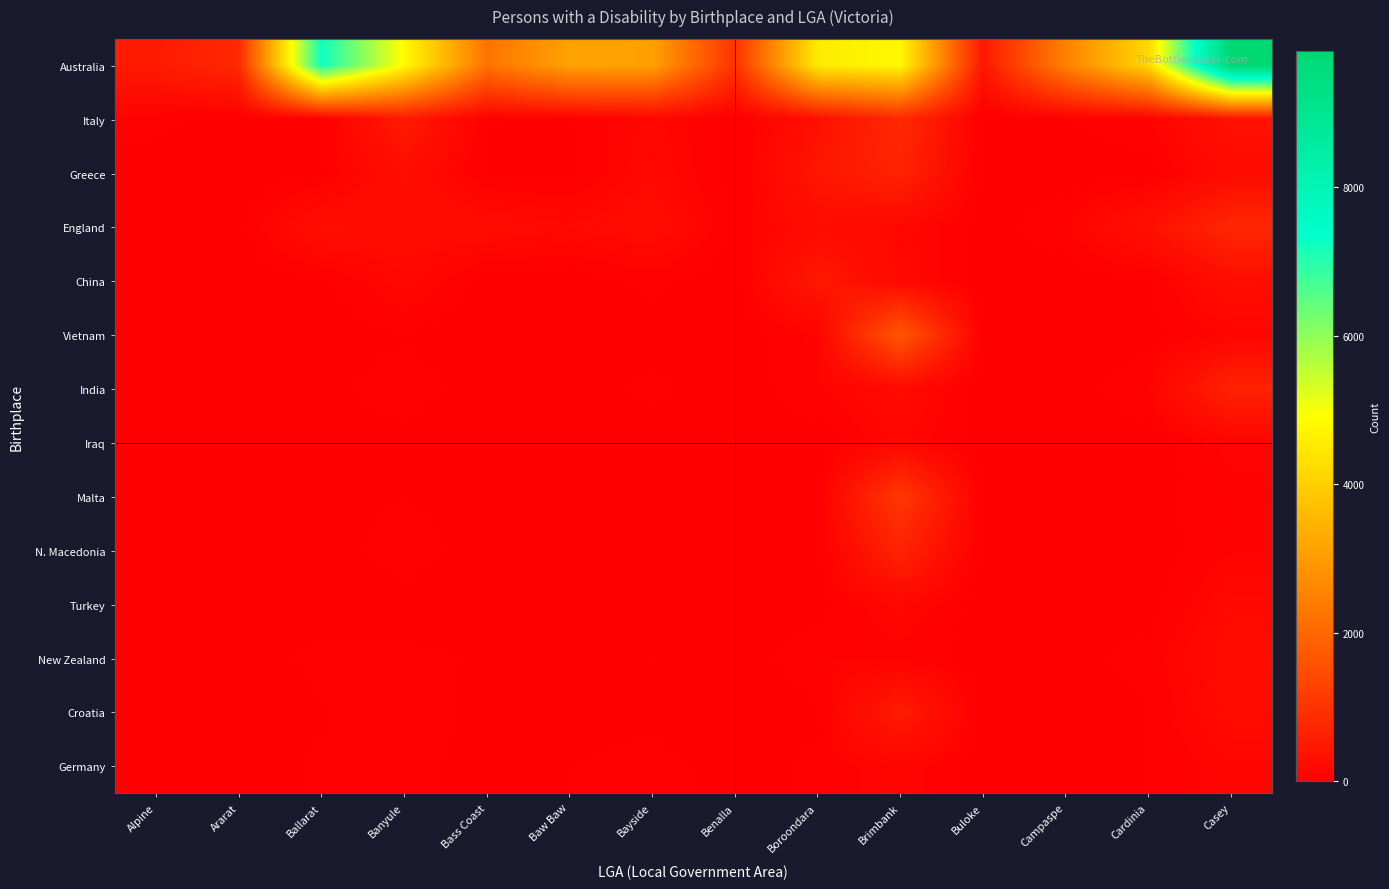

Reading left to right, extract all data points from this chart.

Australia: Alpine=533	Ararat=807	Ballarat=7241	Banyule=4833	Bass Coast=2236	Baw Baw=3134	Bayside=3108	Benalla=989	Boroondara=4551	Brimbank=4782	Buloke=454	Campaspe=2515	Cardinia=4183	Casey=9841
Italy: Alpine=59	Ararat=4	Ballarat=37	Banyule=526	Bass Coast=41	Baw Baw=35	Bayside=157	Benalla=9	Boroondara=334	Brimbank=816	Buloke=0	Campaspe=36	Cardinia=77	Casey=371
Greece: Alpine=0	Ararat=0	Ballarat=21	Banyule=286	Bass Coast=20	Baw Baw=11	Bayside=184	Benalla=3	Boroondara=440	Brimbank=698	Buloke=0	Campaspe=3	Cardinia=12	Casey=211
England: Alpine=30	Ararat=20	Ballarat=289	Banyule=240	Bass Coast=246	Baw Baw=183	Bayside=246	Benalla=45	Boroondara=245	Brimbank=166	Buloke=13	Campaspe=84	Cardinia=340	Casey=784
China: Alpine=0	Ararat=0	Ballarat=21	Banyule=170	Bass Coast=0	Baw Baw=4	Bayside=56	Benalla=0	Boroondara=491	Brimbank=176	Buloke=0	Campaspe=0	Cardinia=23	Casey=280
Vietnam: Alpine=0	Ararat=0	Ballarat=6	Banyule=34	Bass Coast=0	Baw Baw=4	Bayside=6	Benalla=0	Boroondara=95	Brimbank=1695	Buloke=0	Campaspe=0	Cardinia=13	Casey=111
India: Alpine=0	Ararat=0	Ballarat=27	Banyule=69	Bass Coast=9	Baw Baw=12	Bayside=54	Benalla=0	Boroondara=92	Brimbank=215	Buloke=0	Campaspe=5	Cardinia=91	Casey=682
Iraq: Alpine=0	Ararat=0	Ballarat=3	Banyule=18	Bass Coast=0	Baw Baw=0	Bayside=4	Benalla=0	Boroondara=0	Brimbank=147	Buloke=0	Campaspe=0	Cardinia=4	Casey=116
Malta: Alpine=0	Ararat=0	Ballarat=14	Banyule=37	Bass Coast=10	Baw Baw=5	Bayside=11	Benalla=7	Boroondara=9	Brimbank=1097	Buloke=0	Campaspe=4	Cardinia=14	Casey=76
N. Macedonia: Alpine=0	Ararat=0	Ballarat=0	Banyule=74	Bass Coast=0	Baw Baw=0	Bayside=10	Benalla=0	Boroondara=7	Brimbank=702	Buloke=0	Campaspe=0	Cardinia=3	Casey=88
Turkey: Alpine=0	Ararat=4	Ballarat=0	Banyule=14	Bass Coast=0	Baw Baw=0	Bayside=14	Benalla=0	Boroondara=13	Brimbank=153	Buloke=4	Campaspe=0	Cardinia=5	Casey=187
New Zealand: Alpine=10	Ararat=13	Ballarat=53	Banyule=48	Bass Coast=34	Baw Baw=22	Bayside=41	Benalla=6	Boroondara=79	Brimbank=70	Buloke=7	Campaspe=18	Cardinia=64	Casey=238
Croatia: Alpine=4	Ararat=0	Ballarat=33	Banyule=82	Bass Coast=6	Baw Baw=4	Bayside=15	Benalla=0	Boroondara=29	Brimbank=543	Buloke=0	Campaspe=0	Cardinia=35	Casey=219
Germany: Alpine=12	Ararat=6	Ballarat=47	Banyule=46	Bass Coast=27	Baw Baw=38	Bayside=64	Benalla=10	Boroondara=52	Brimbank=135	Buloke=0	Campaspe=11	Cardinia=37	Casey=131